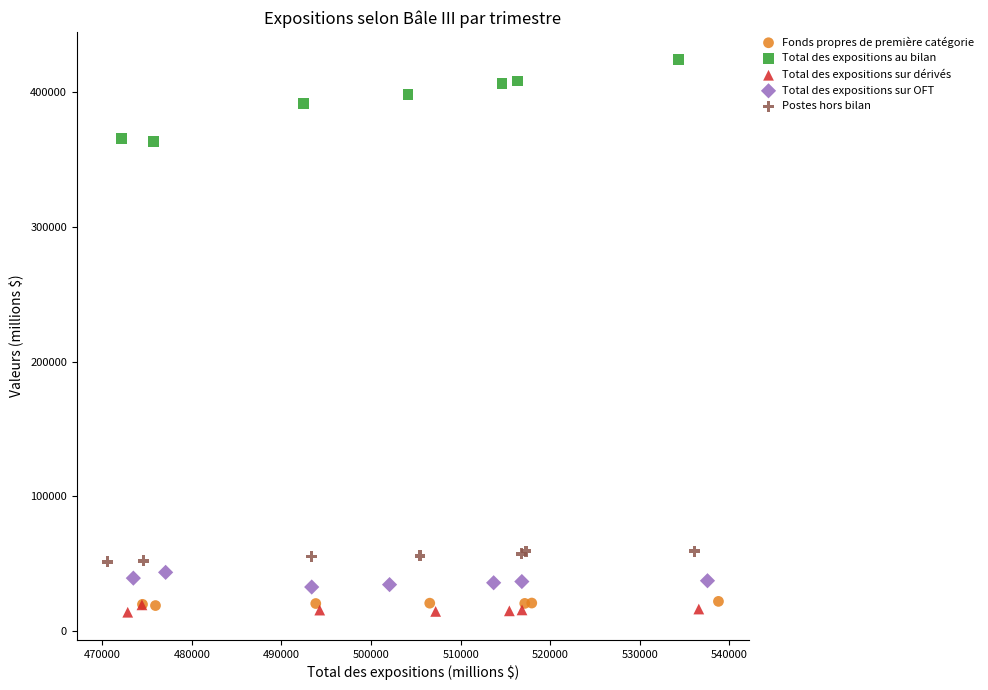

Which series has the largest Y range (max minus min)?

Total des expositions au bilan